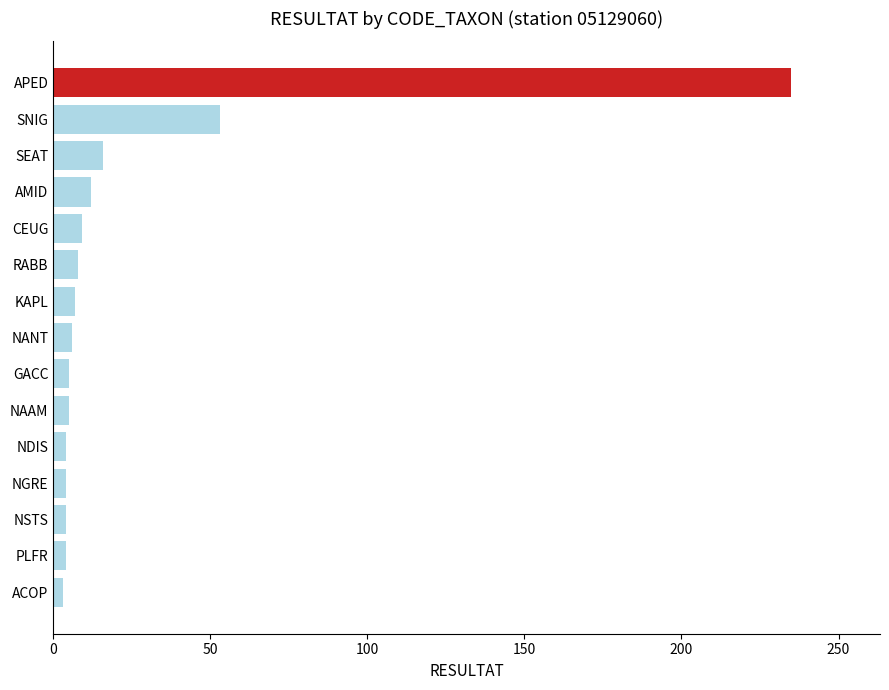

How many distinct data groups are displayed?

1